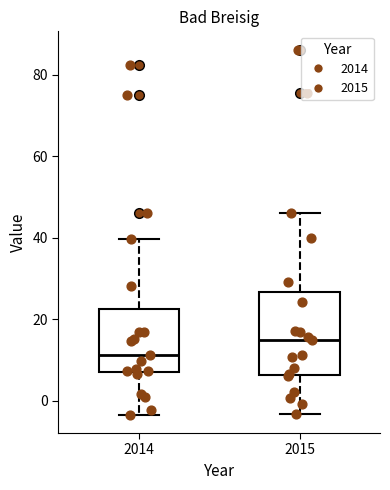

Which box is the tallest, from its lower edge to its upper edge?

2015